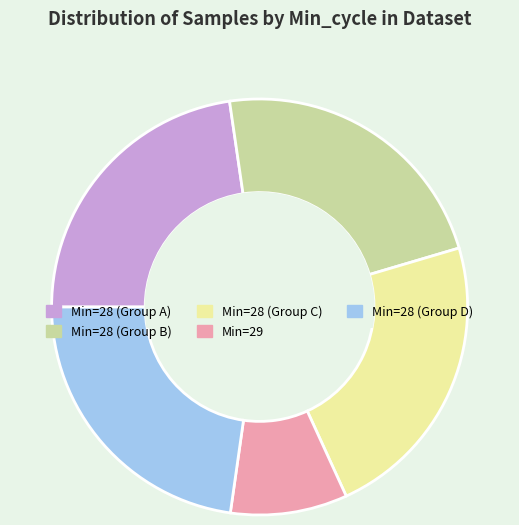

Is there a majority slice in this chart?

No